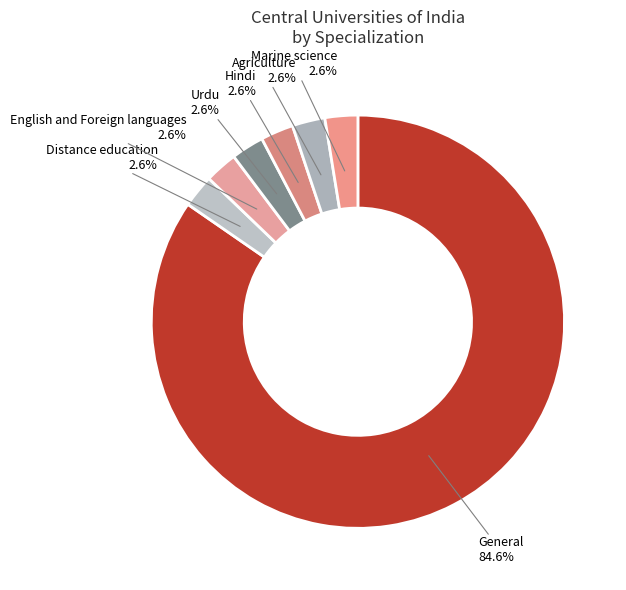

How many slices are in this pie chart?

7